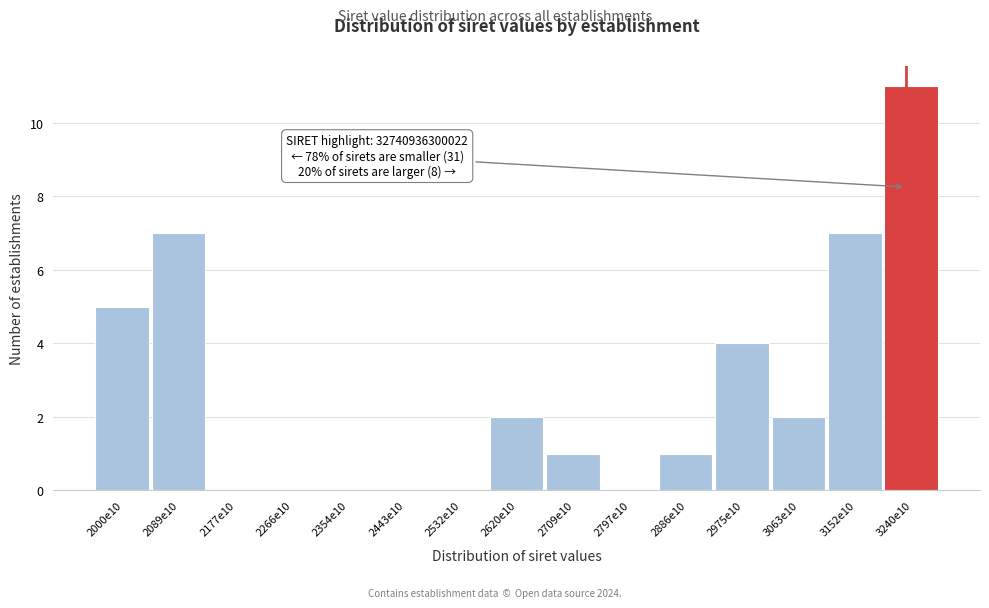

Reading left to right, list all the values displayed in this chart.

2000e10=5	2089e10=7	2177e10=0	2266e10=0	2354e10=0	2443e10=0	2532e10=0	2620e10=2	2709e10=1	2797e10=0	2886e10=1	2975e10=4	3063e10=2	3152e10=7	3240e10=11